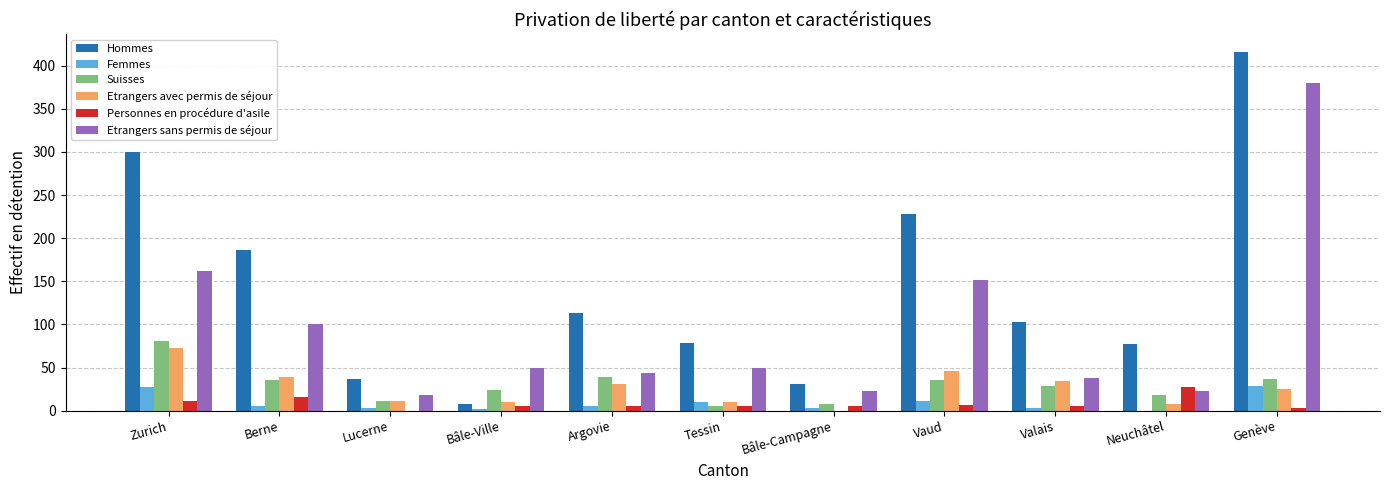

What is the maximum value shown in the chart?

416